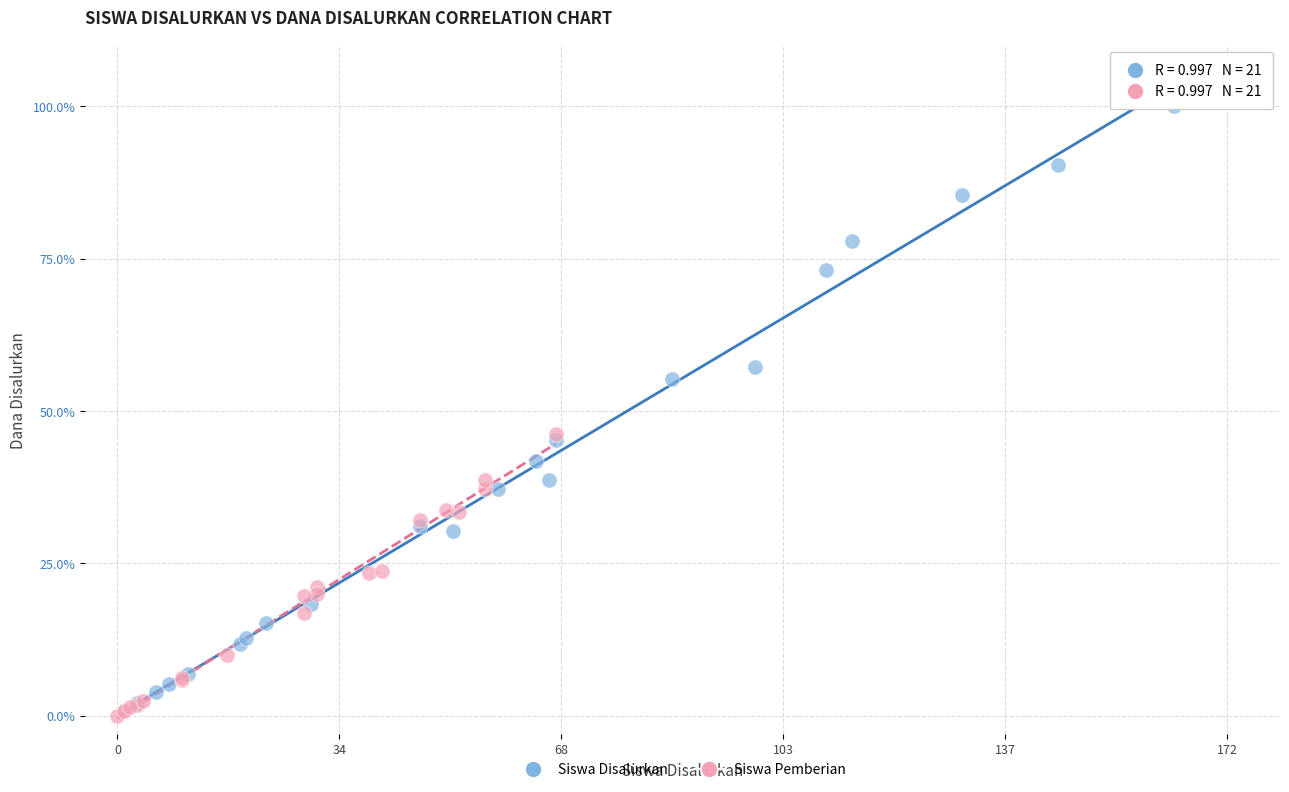

Which series has the largest Y range (max minus min)?

Siswa Disalurkan